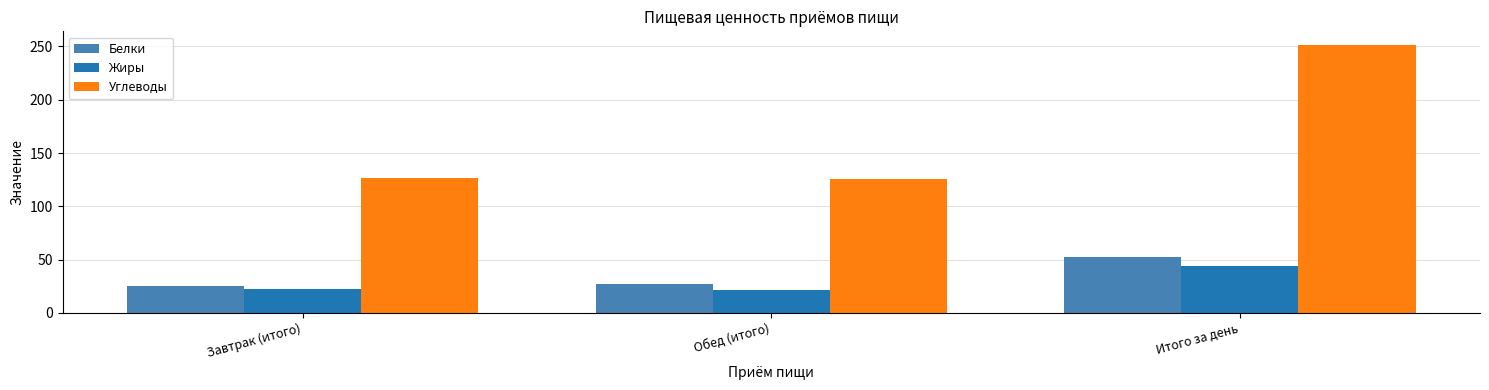

What is the label of the 3rd bar from the left?

Итого за день